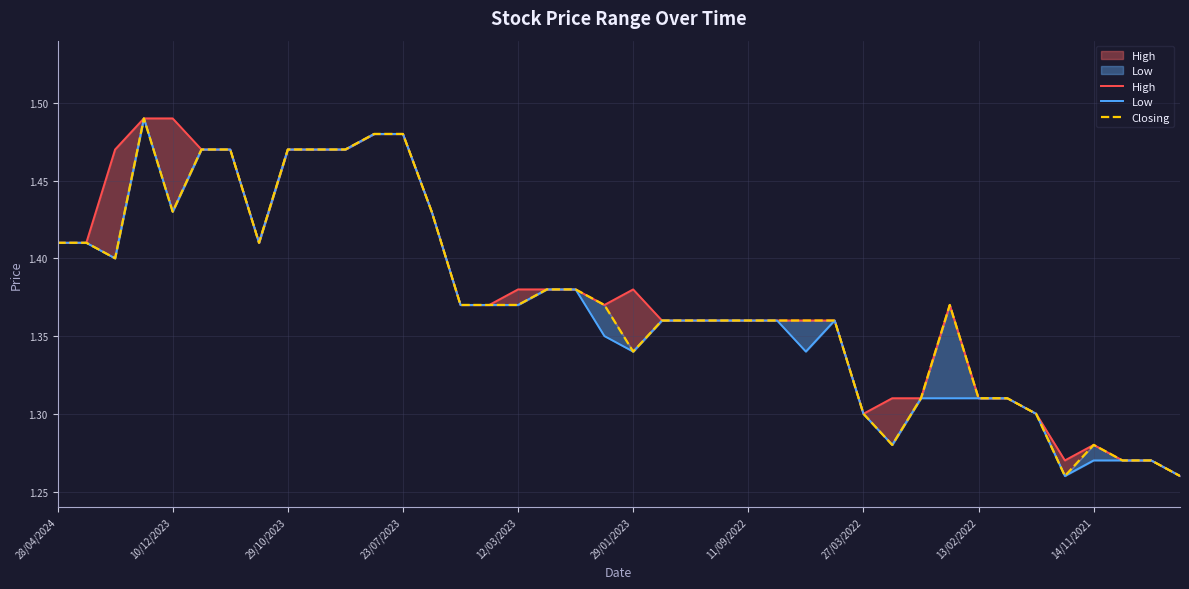

Reading left to right, list all the values displayed in this chart.

High: 1.4	1.4	1.5	1.5	1.5	1.5	1.5	1.4	1.5	1.5	1.5	1.5	1.5	1.4	1.4	1.4	1.4	1.4	1.4	1.4	1.4	1.4	1.4	1.4	1.4	1.4	1.4	1.4	1.3	1.3	1.3	1.4	1.3	1.3	1.3	1.3	1.3	1.3	1.3	1.3
Low: 1.4	1.4	1.4	1.5	1.4	1.5	1.5	1.4	1.5	1.5	1.5	1.5	1.5	1.4	1.4	1.4	1.4	1.4	1.4	1.4	1.3	1.4	1.4	1.4	1.4	1.4	1.3	1.4	1.3	1.3	1.3	1.3	1.3	1.3	1.3	1.3	1.3	1.3	1.3	1.3
Closing: 1.4	1.4	1.4	1.5	1.4	1.5	1.5	1.4	1.5	1.5	1.5	1.5	1.5	1.4	1.4	1.4	1.4	1.4	1.4	1.4	1.3	1.4	1.4	1.4	1.4	1.4	1.4	1.4	1.3	1.3	1.3	1.4	1.3	1.3	1.3	1.3	1.3	1.3	1.3	1.3